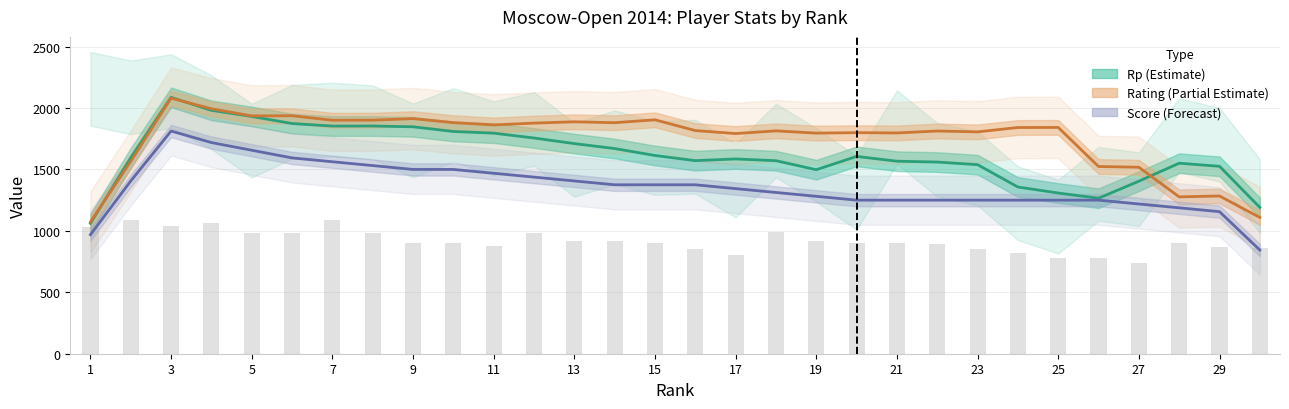

Between 15 and 20, which is larger?

15